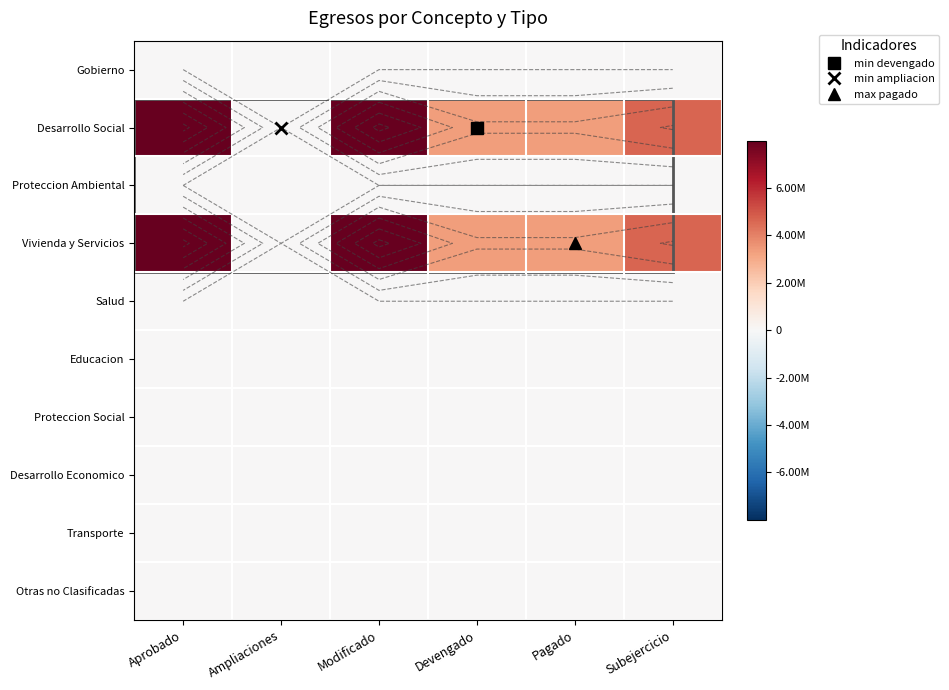

What is the difference between the highest and lowest values at Modificado?

7998600.2